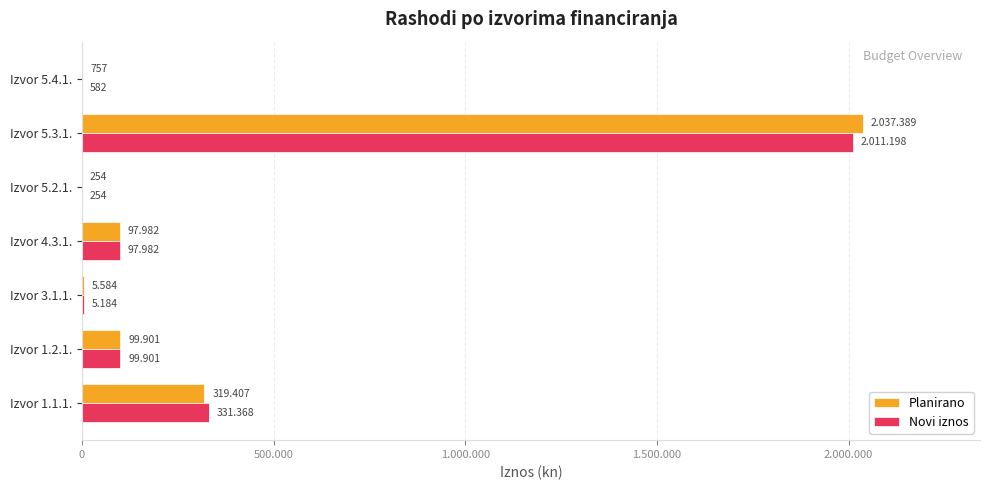

What is the sum of all Planirano values?

2561274